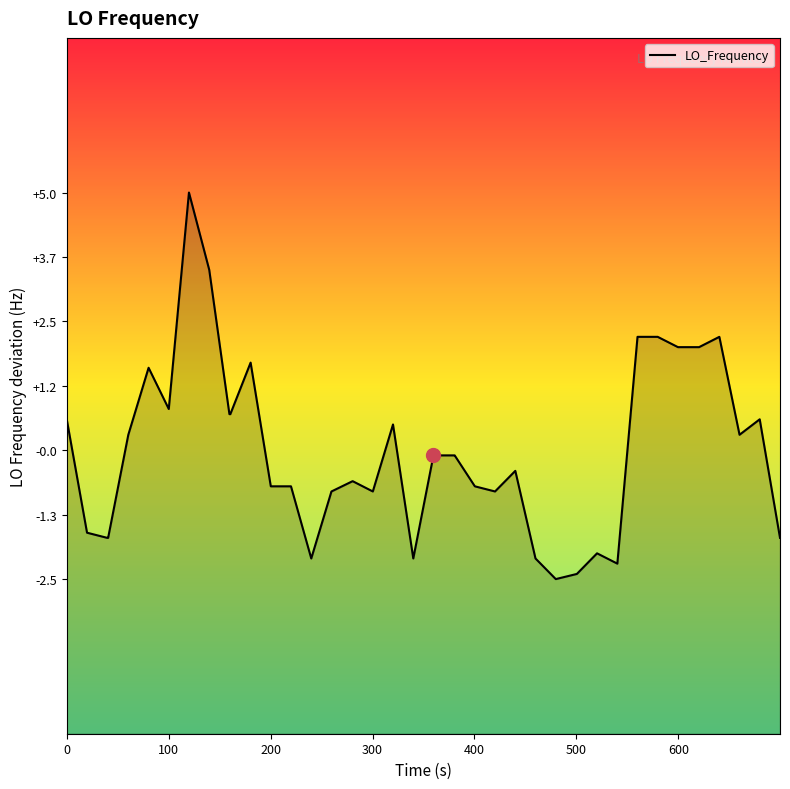

What is the difference between the maximum and minimum values?

7.5